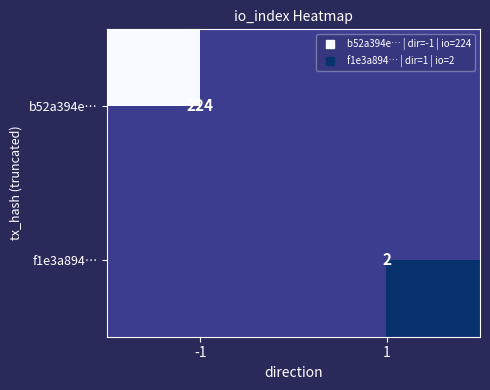

Which series has the largest total across all categories?

b52a394e…